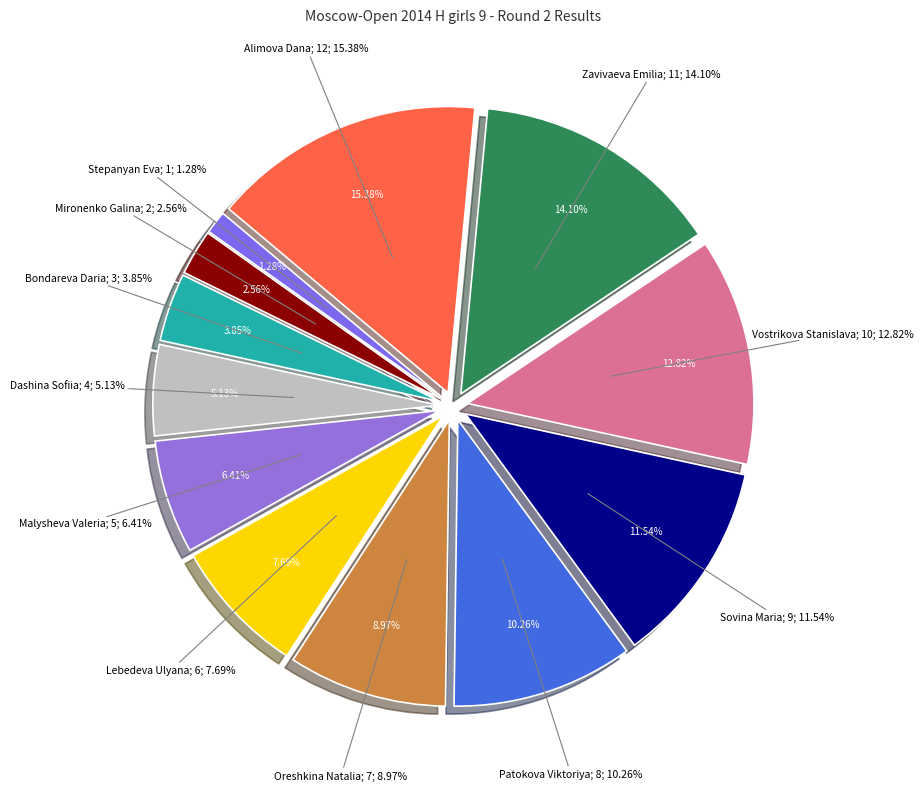

To the nearest percent, what is the difference between the Bondareva Daria and Stepanyan Eva slice percentages?

3%